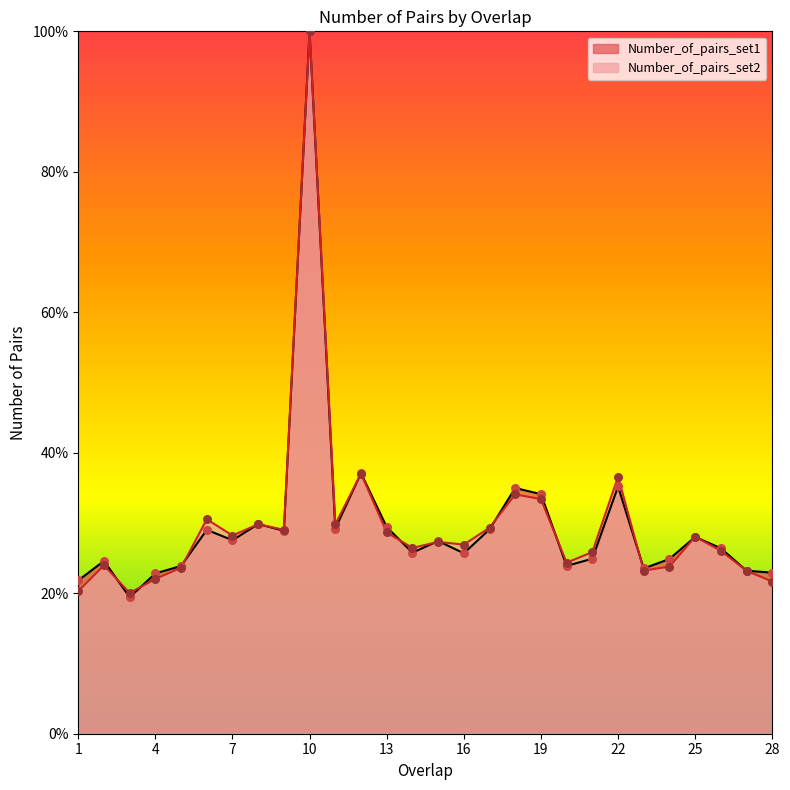

Which series has the widest spread of Y values?

Number_of_pairs_set1